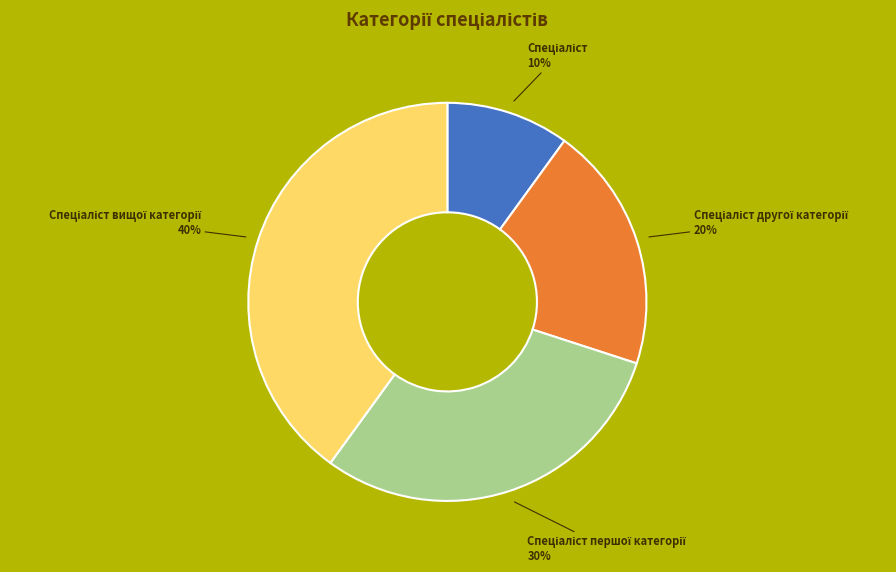

Count the number of slices in the pie.

4